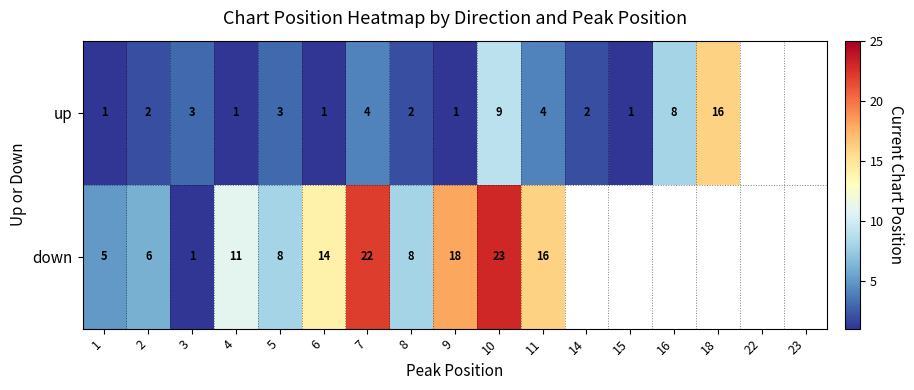

Between 6 and 8, which series saw the biggest shift?

down